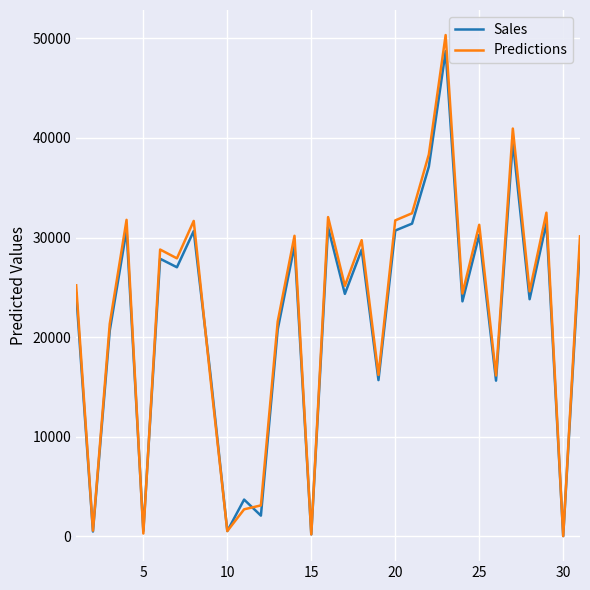

Which series has the largest range (max minus min)?

Predictions